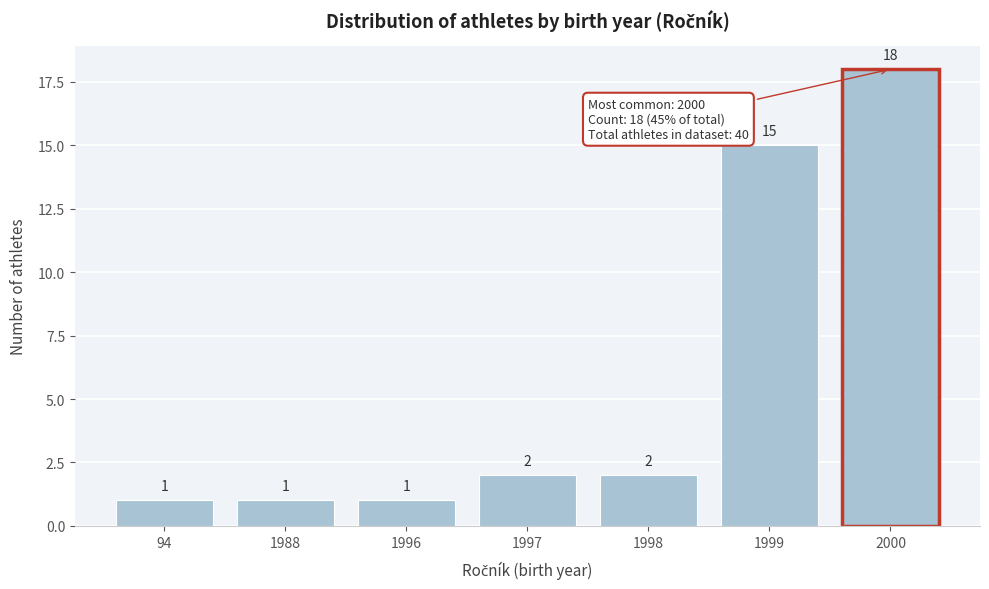

Reading right to left, list all the values displayed in this chart.

18	15	2	2	1	1	1